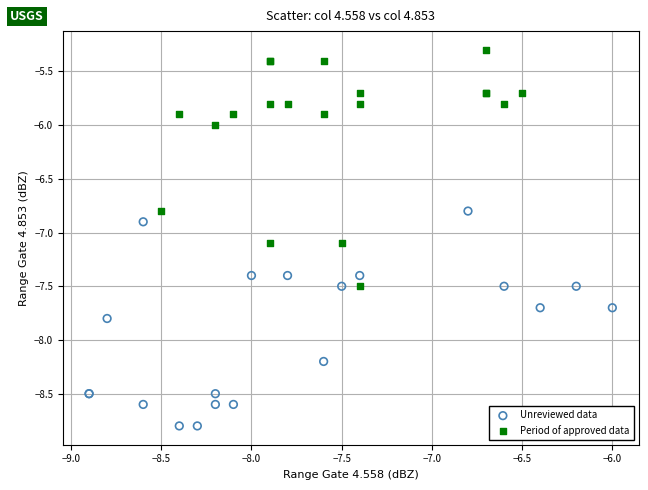

Which series contains the highest Y value?

Period of approved data